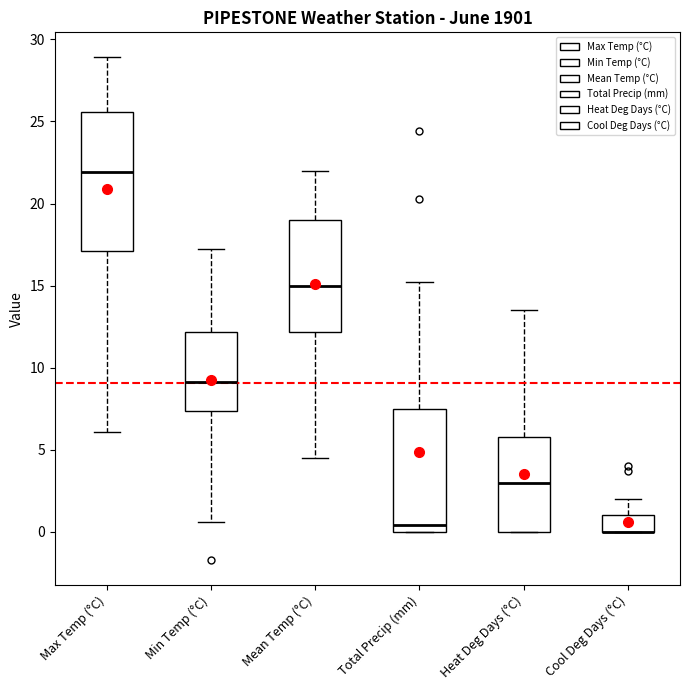

Where is the upper edge of the box for Min Temp (°C) on the y-axis? The values are not printed on the chart, so give them approximately, as read against the axis.

12.0